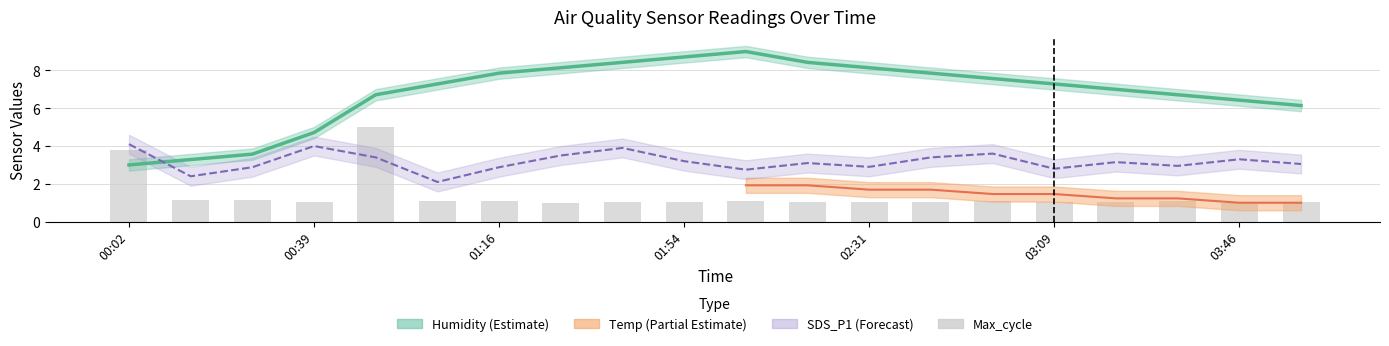

What is the maximum value shown in the chart?

9.0